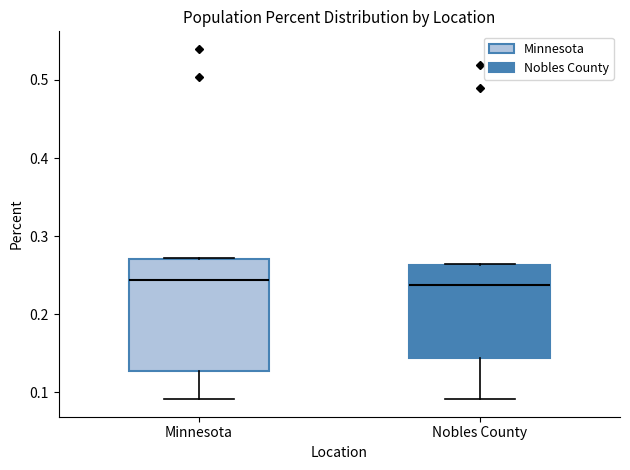

Reading left to right, transcribe this box plot: for each box, give where its median line is, the range the box spans, and where its two whiskers end, as read against the y-axis. The values are not printed on the chart, so give them approximately, as read against the axis.

Minnesota: median 0.24, box 0.13 to 0.27, whiskers 0.09 to 0.27
Nobles County: median 0.24, box 0.14 to 0.26, whiskers 0.09 to 0.26